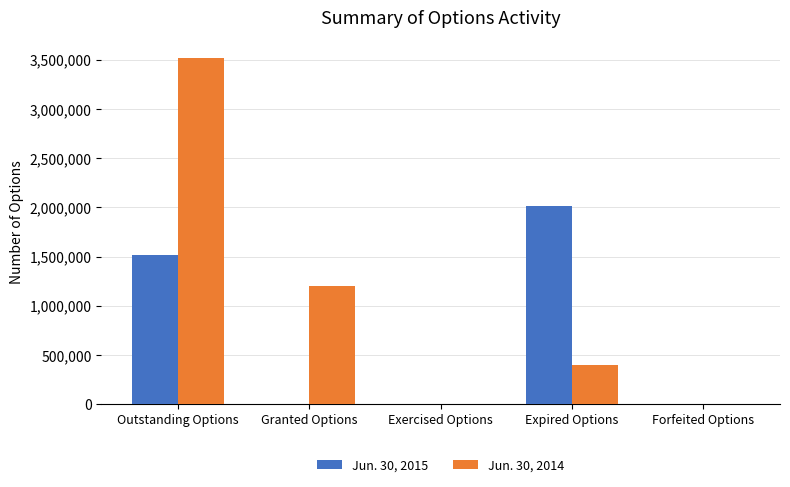

How many groups of bars are there?

5